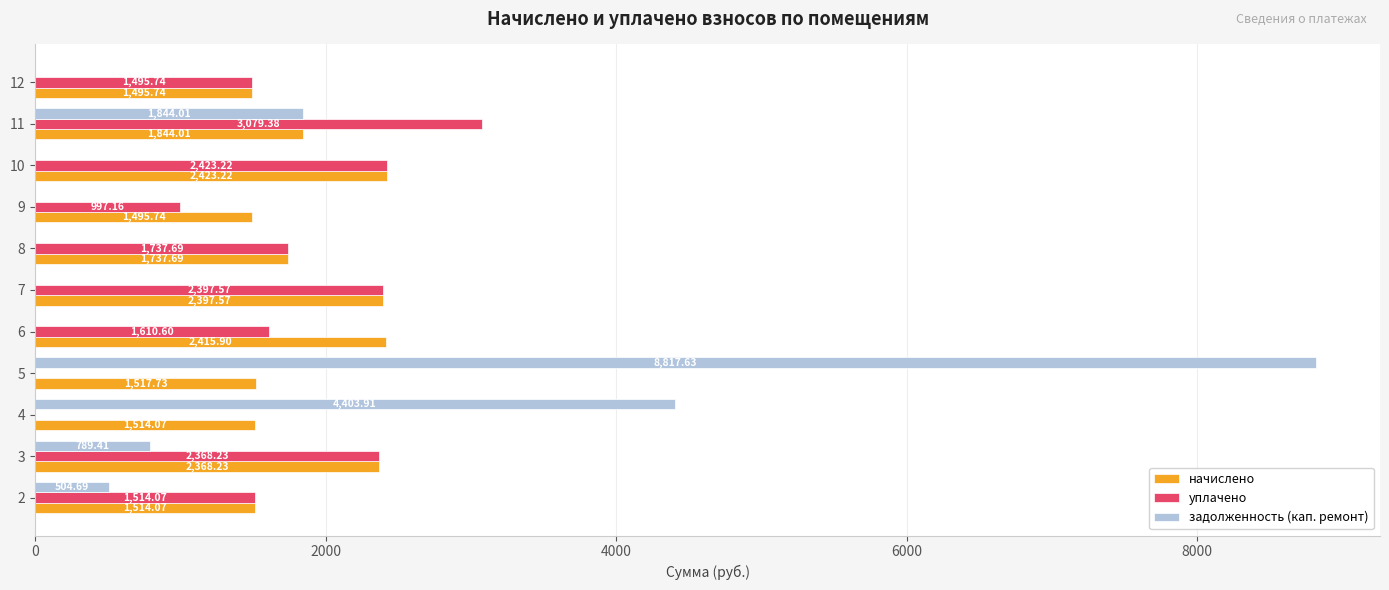

Between 5 and 10, which series saw the biggest shift?

задолженность (кап. ремонт)